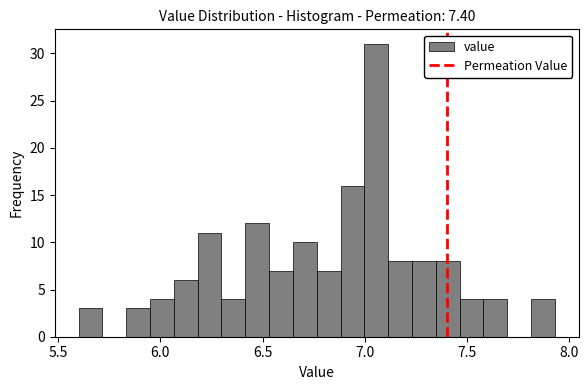

Read against the x-axis, roughly where is the centre of the tallest bar?

7.05